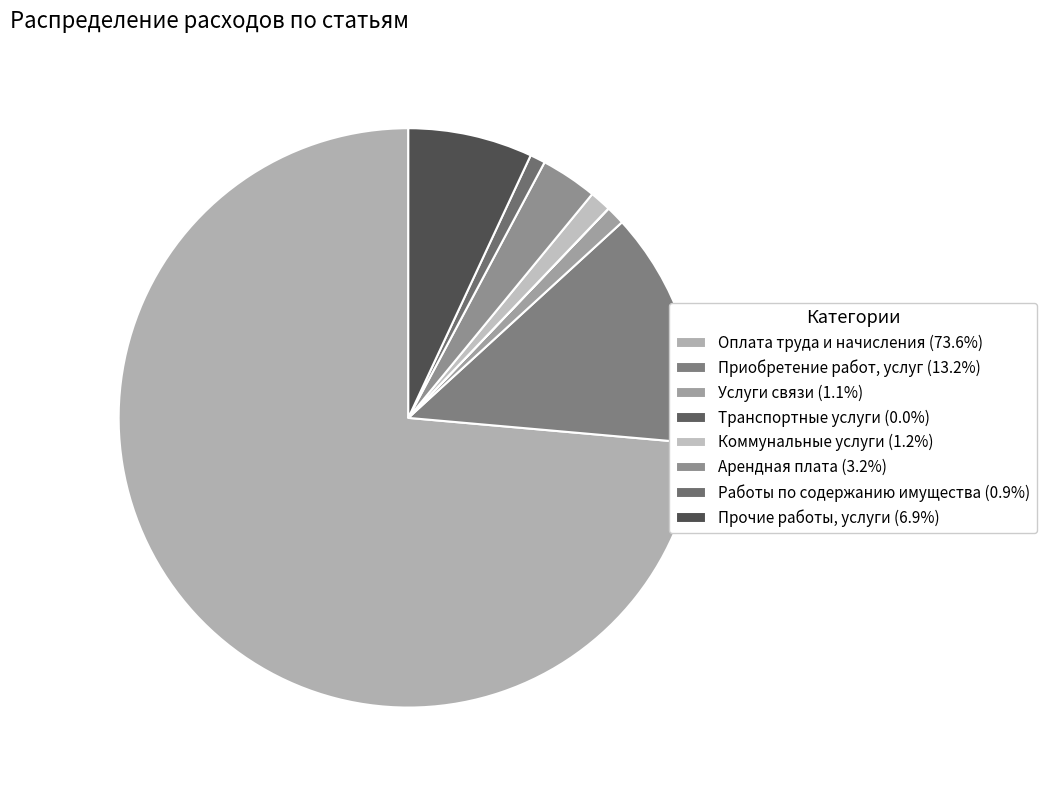

To the nearest percent, what is the average slice percentage?

12%